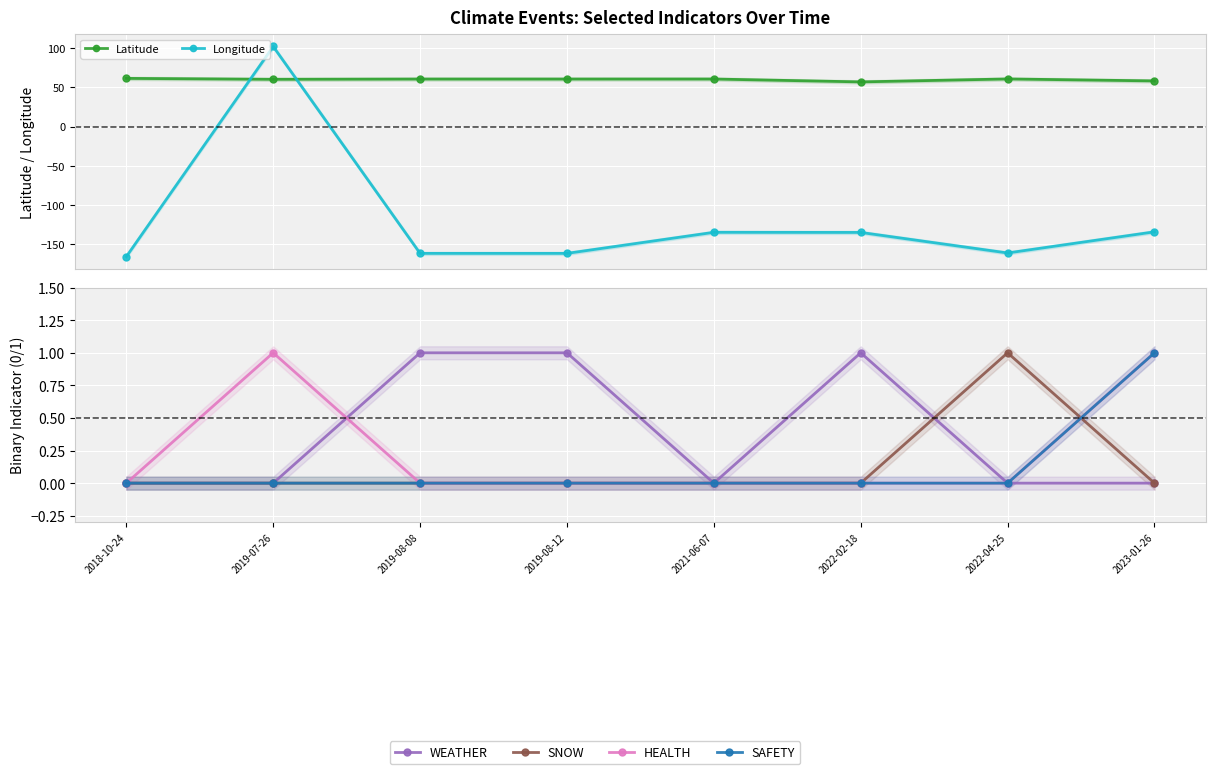

How many intersections are there between HEALTH and SNOW?

1